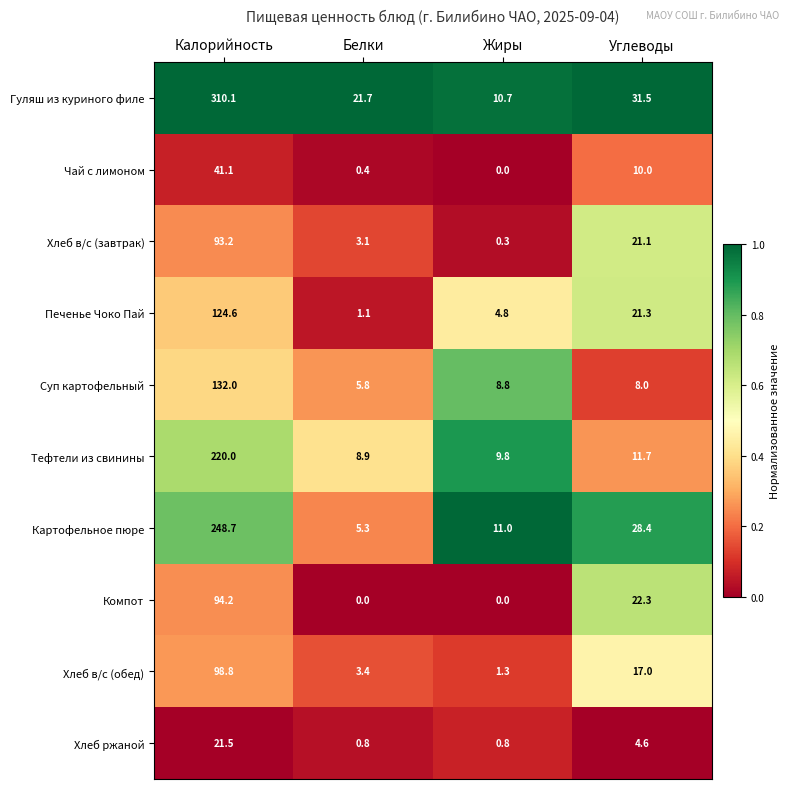

What is the maximum value shown in the chart?

310.1